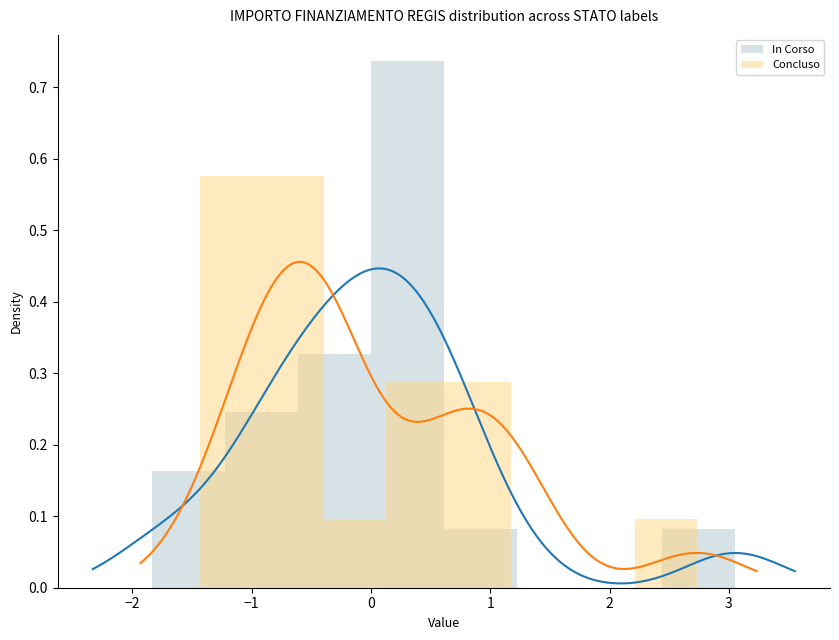

Between 2 and 4, which series saw the biggest shift?

Concluso